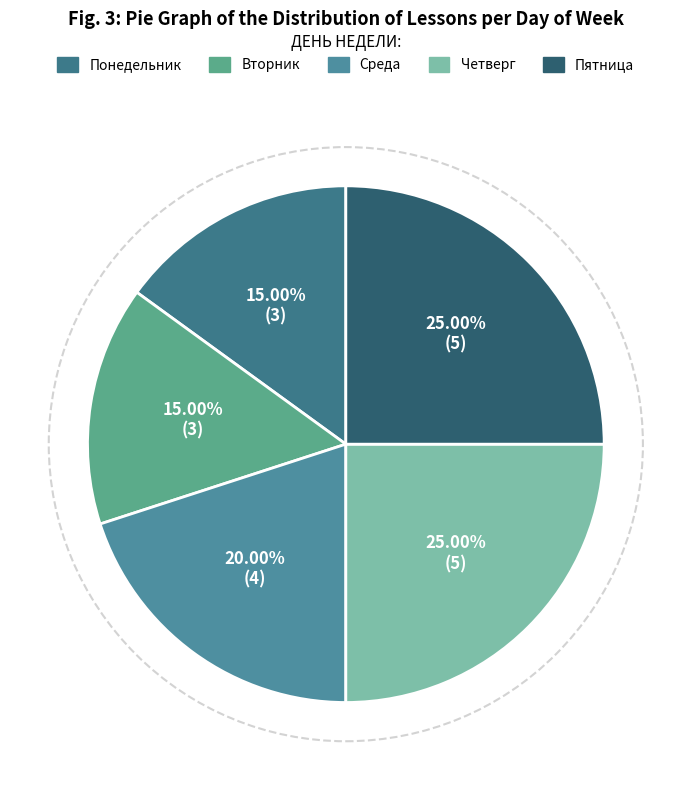

How many slices are in this pie chart?

5